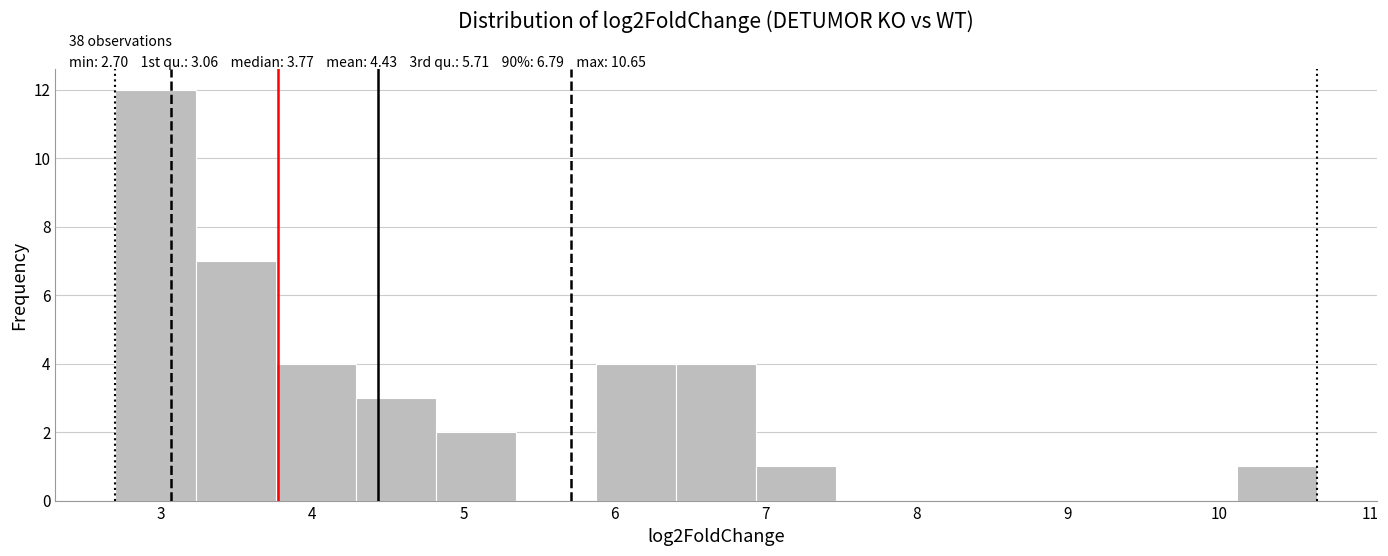

Over which range of the x-axis is the bar tallest?

2.7 to 3.2